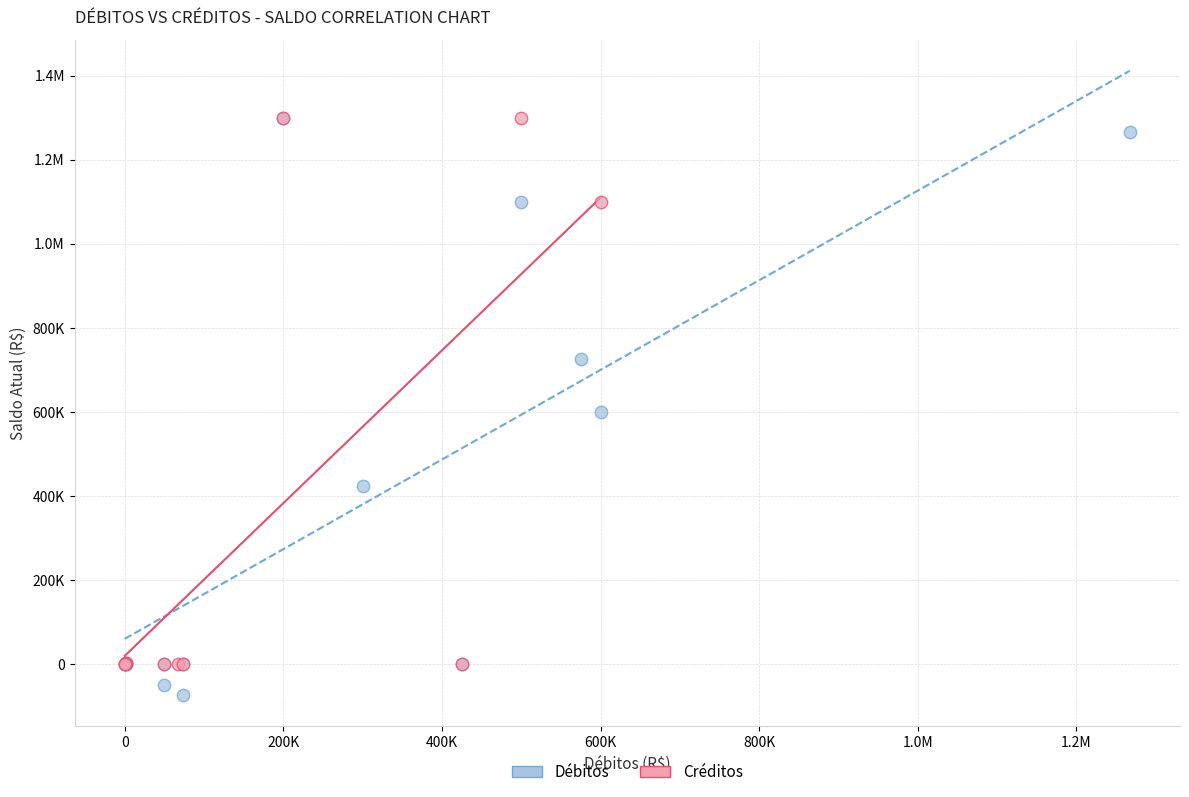

What are all the series names shown in the legend?

Débitos, Créditos